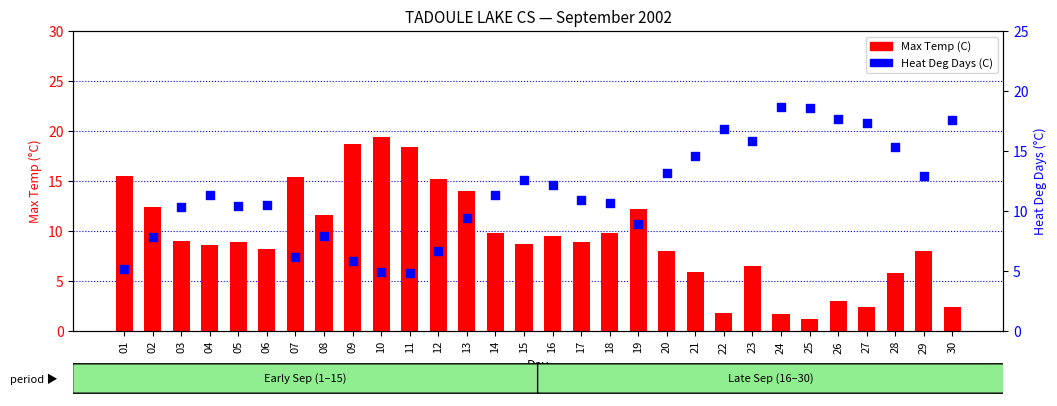

What are all the series names shown in the legend?

Max Temp (C), Heat Deg Days (C)